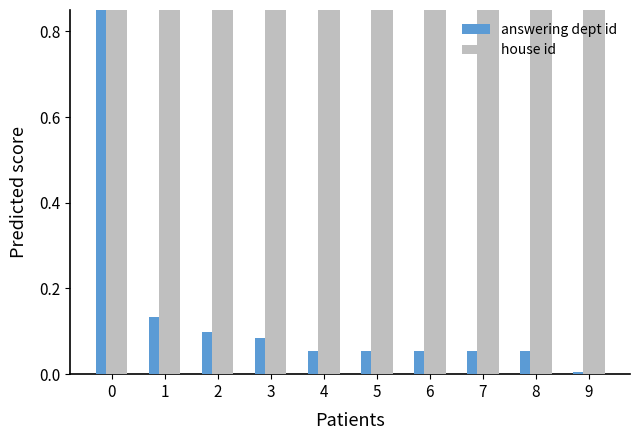

Is the value of house id at 1 greater than the value of answering dept id at 4?

Yes